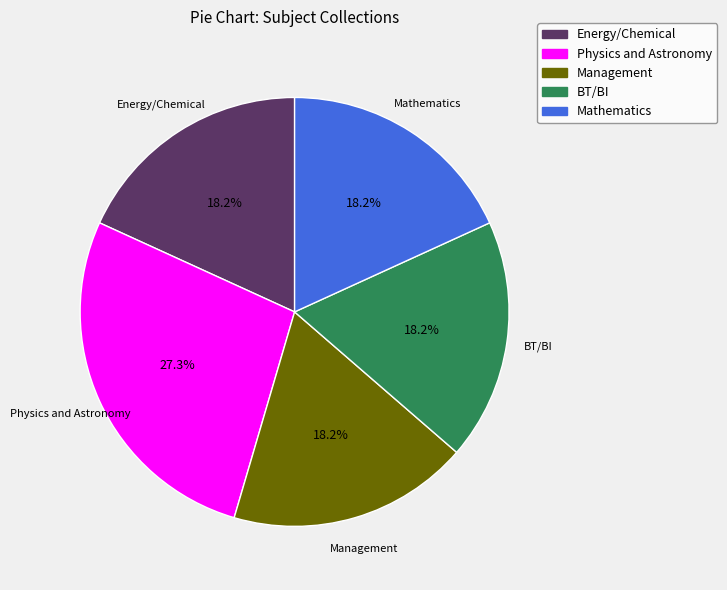

To the nearest percent, what is the difference between the largest and smallest slice percentages?

9%